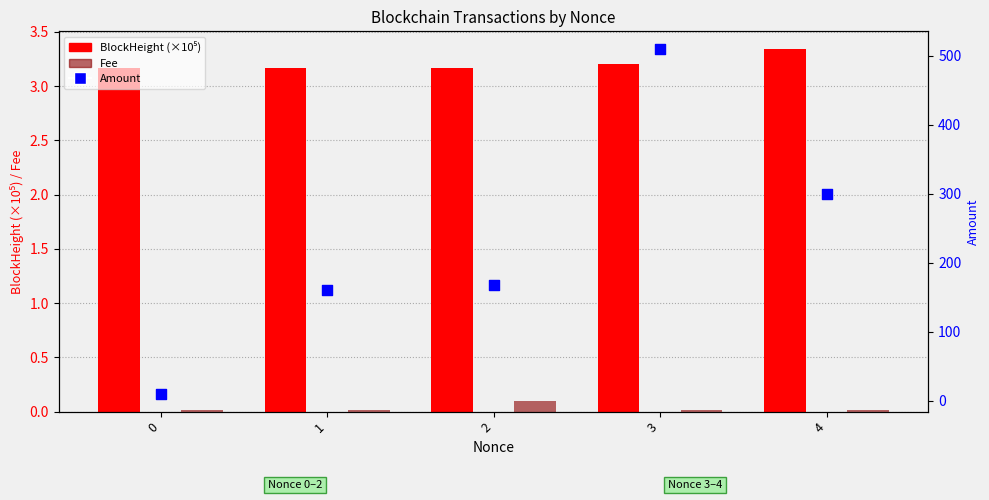

Which series has the largest total across all categories?

Amount